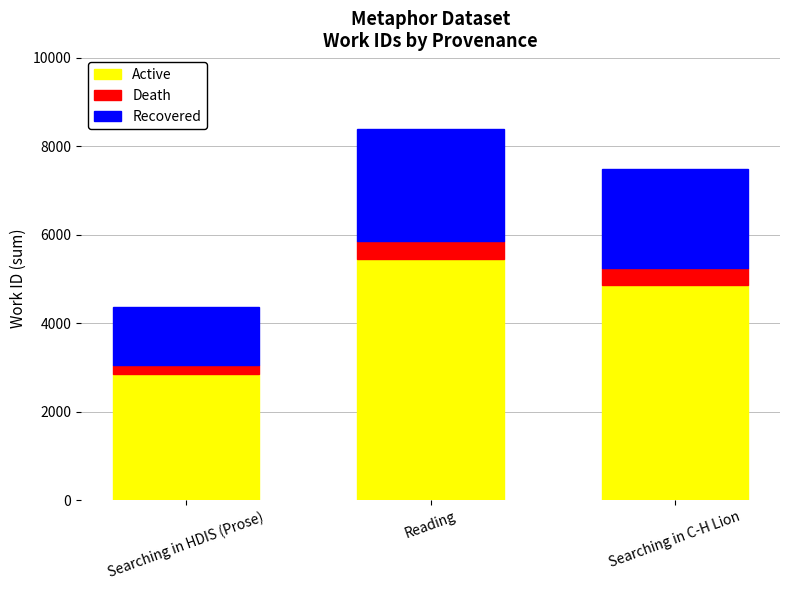

At which category is the sum across all series the highest?

Reading